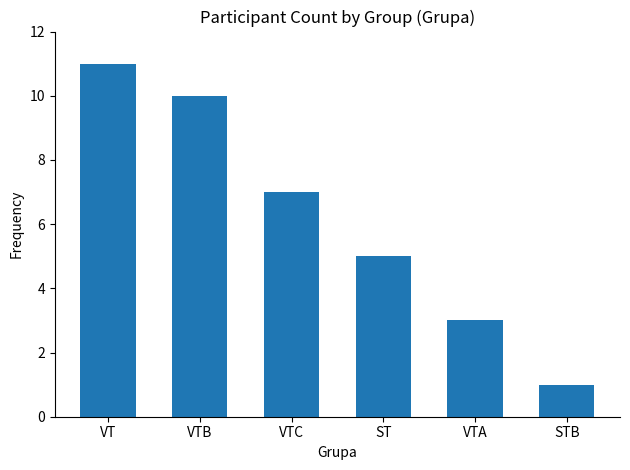

What is the difference between the maximum and minimum values?

10